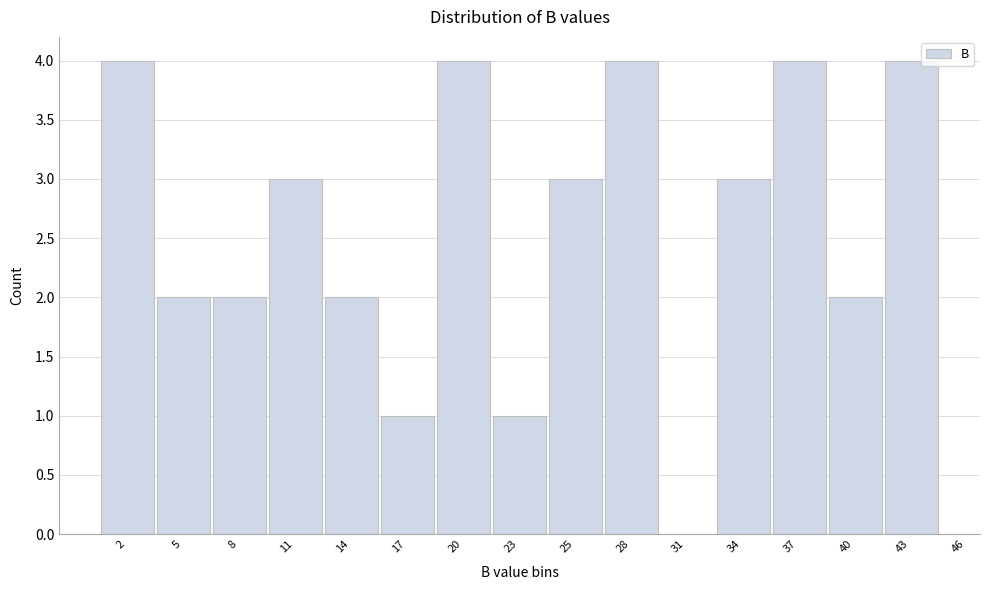

Reading left to right, list all the values displayed in this chart.

2=4	5=2	8=2	11=3	14=2	17=1	20=4	23=1	25=3	28=4	31=0	34=3	37=4	40=2	43=4